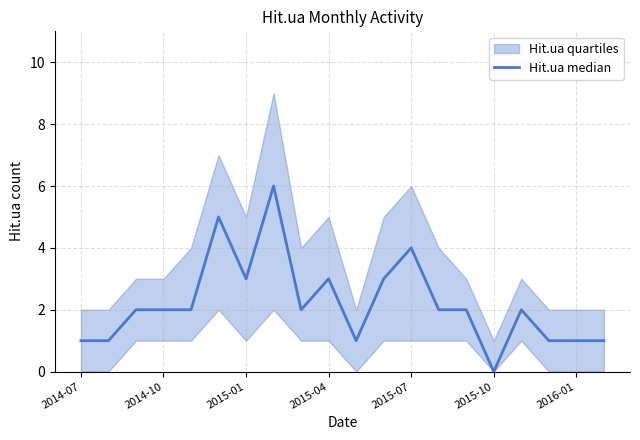

Reading left to right, what are all the values shown in this chart?

1	1	2	2	2	5	3	6	2	3	1	3	4	2	2	0	2	1	1	1